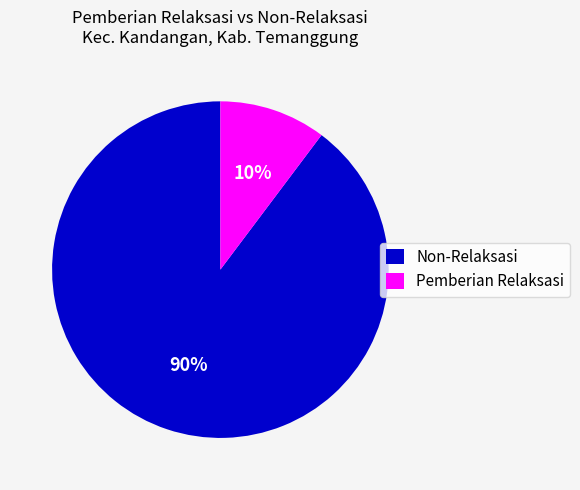

Does Non-Relaksasi represent more than half of the total?

Yes